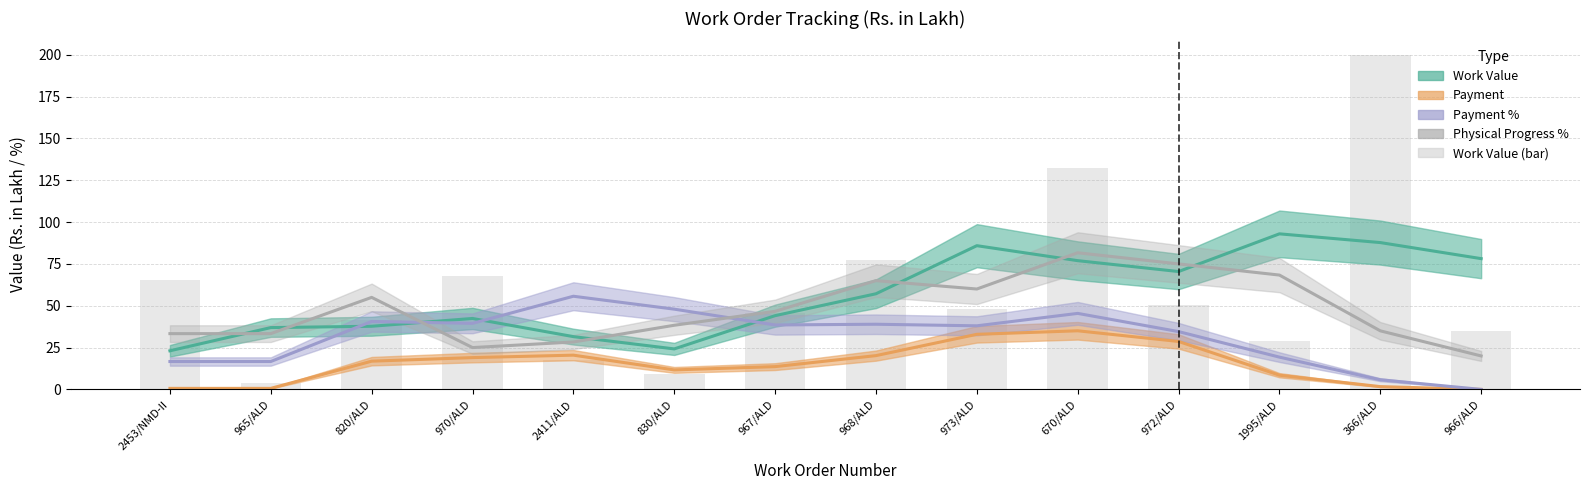

What is the difference between the maximum and second lowest values?

190.7